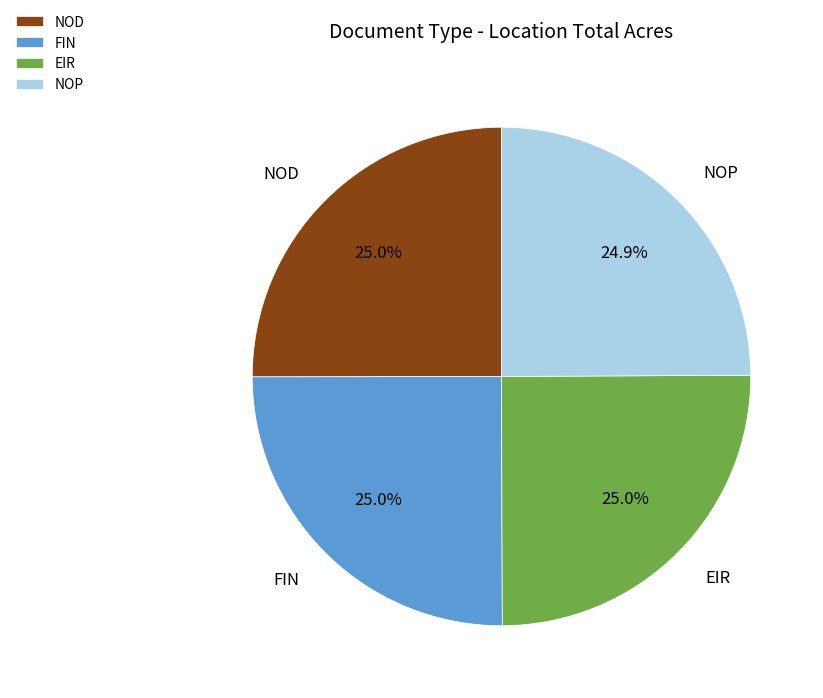

Does EIR account for over 50% of the chart?

No